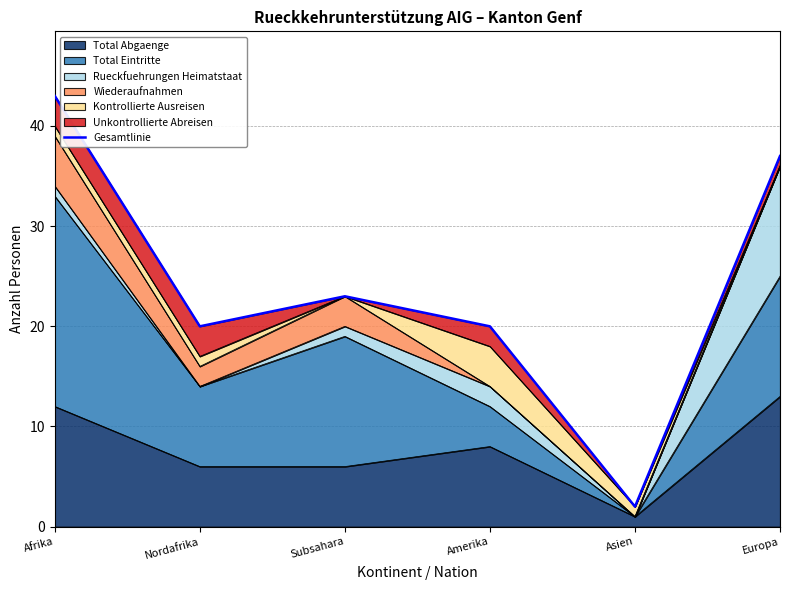

What is the greatest value displayed?

43